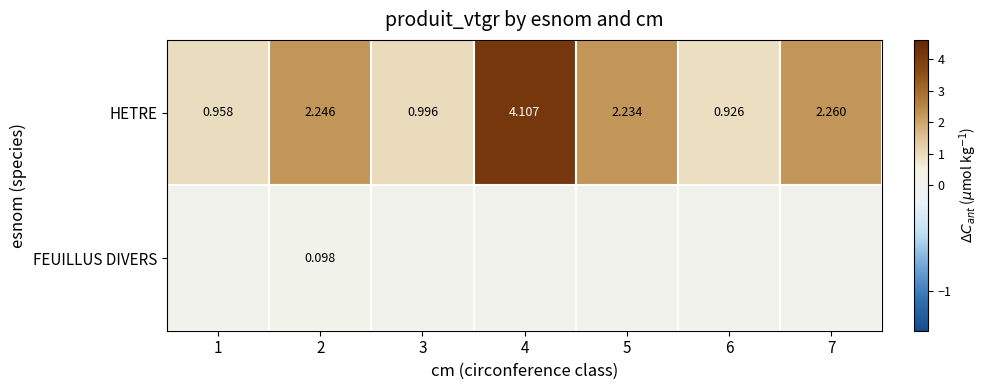

Is the value of HETRE at 4 greater than the value of FEUILLUS DIVERS at 2?

Yes